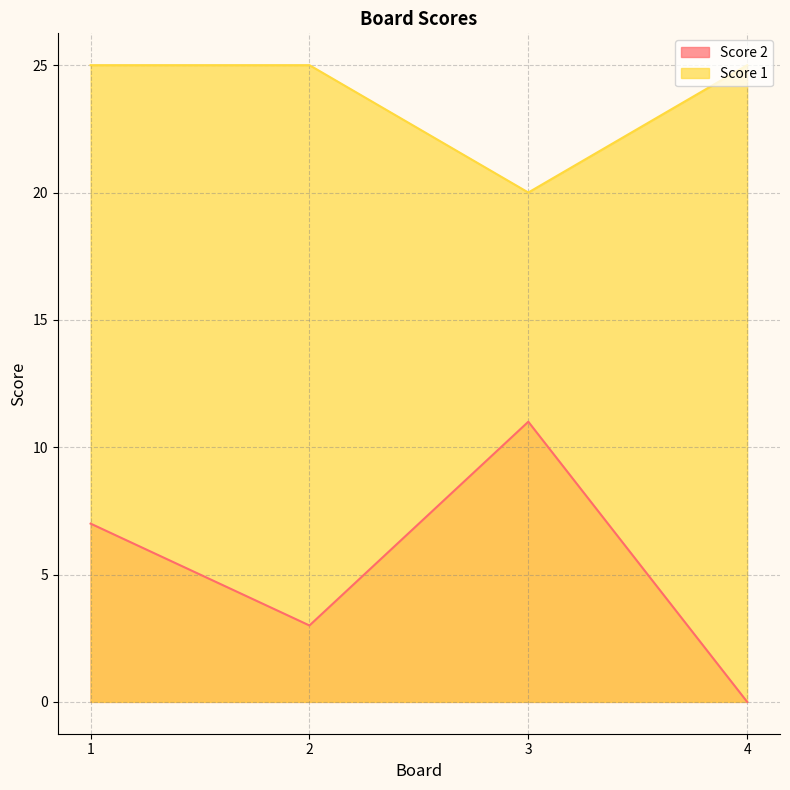

What are all the series names shown in the legend?

Score 2, Score 1